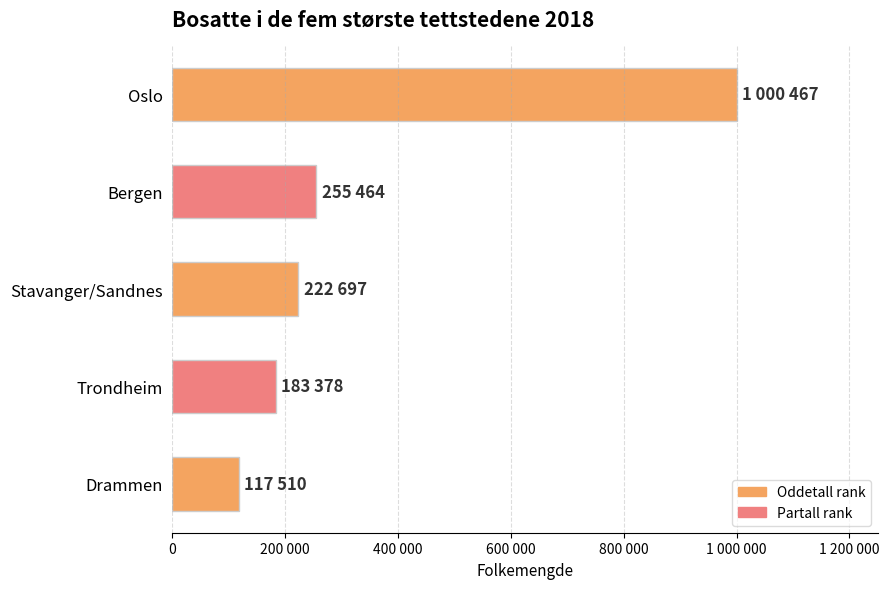

Does the chart contain any negative values?

No